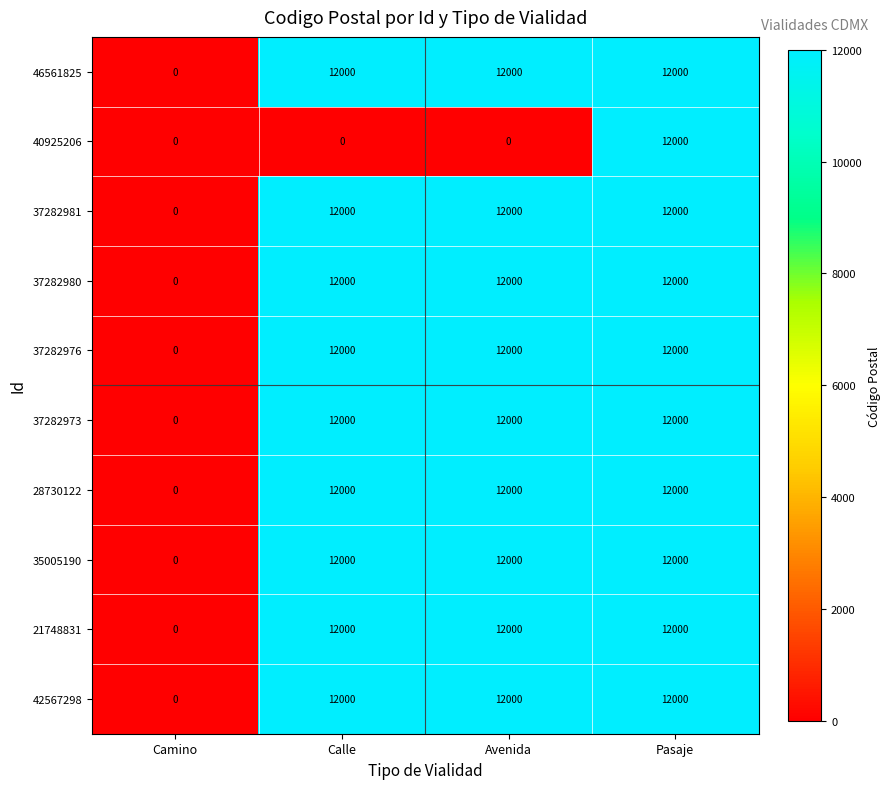

What is the total value across all series at Pasaje?

120000